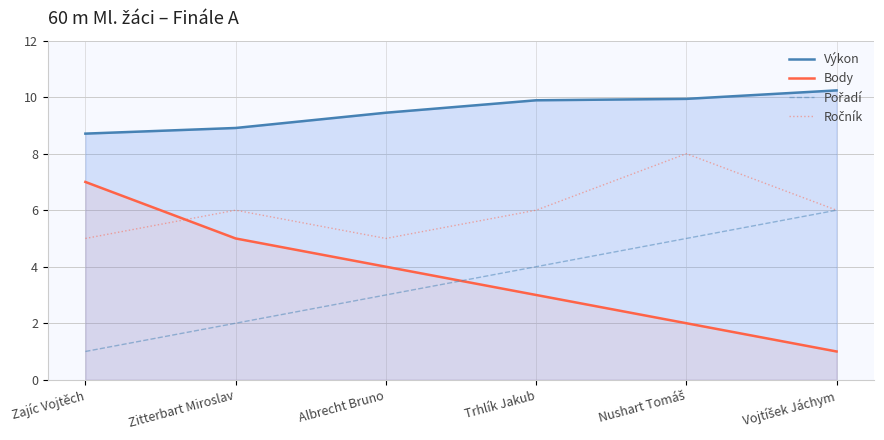

Reading right to left, transcribe all the data shown in this chart.

Výkon: 10.2	9.9	9.9	9.4	8.9	8.7
Body: 1.0	2.0	3.0	4.0	5.0	7.0
Pořadí: 6.0	5.0	4.0	3.0	2.0	1.0
Ročník: 6.0	8.0	6.0	5.0	6.0	5.0